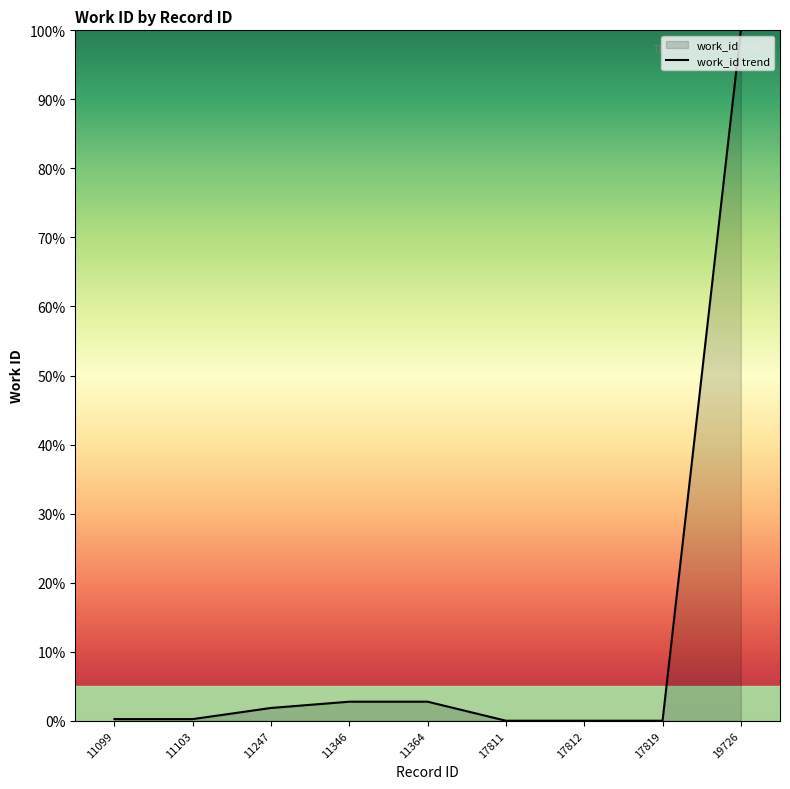

What is the sum of the values at 17819 and 11099?

0.2